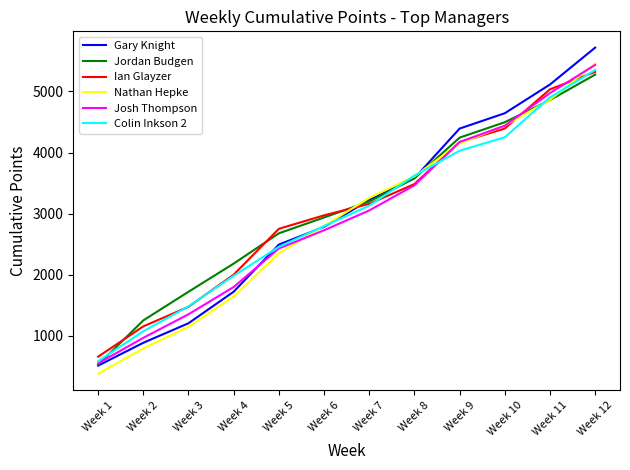

Between Week 10 and Week 12, which series saw the biggest shift?

Colin Inkson 2